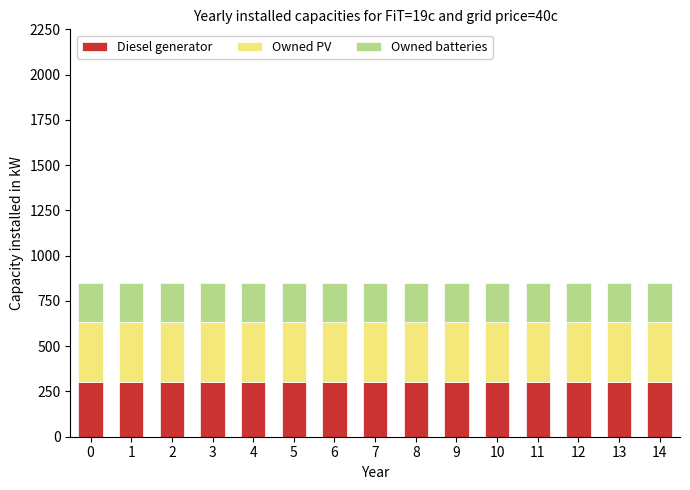

What is the minimum value for Diesel generator?

302.0